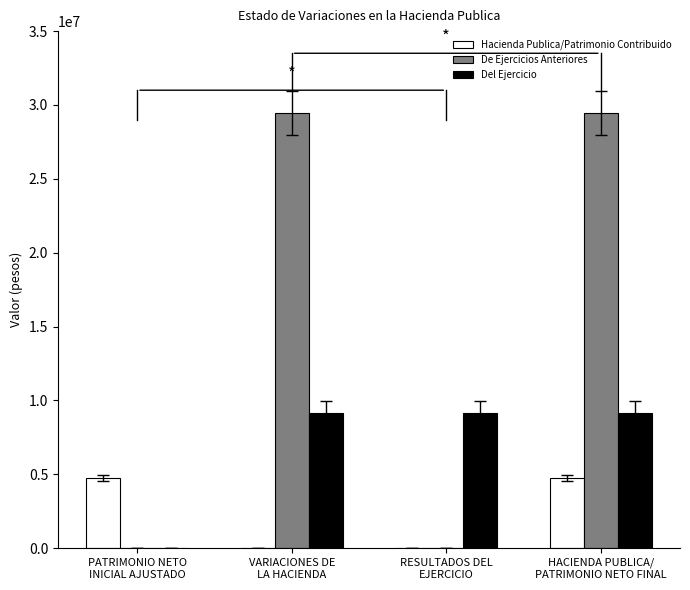

Is it true that Hacienda Publica/Patrimonio Contribuido equals -2186677.1 at RESULTADOS DEL
EJERCICIO?

False